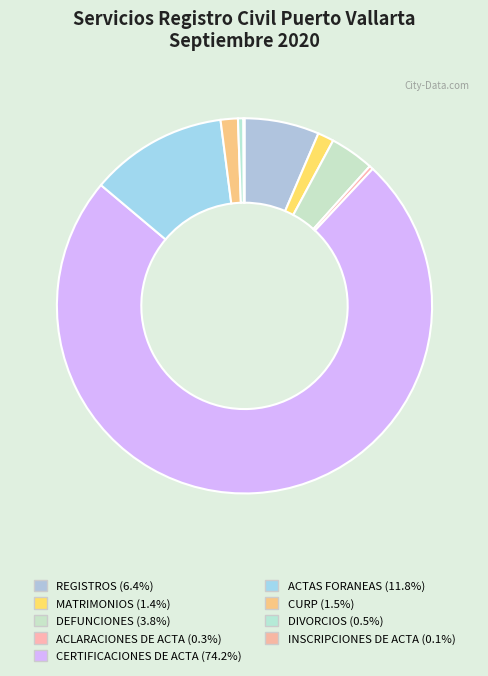

What percentage is the ACTAS FORANEAS slice, to the nearest percent?

12%